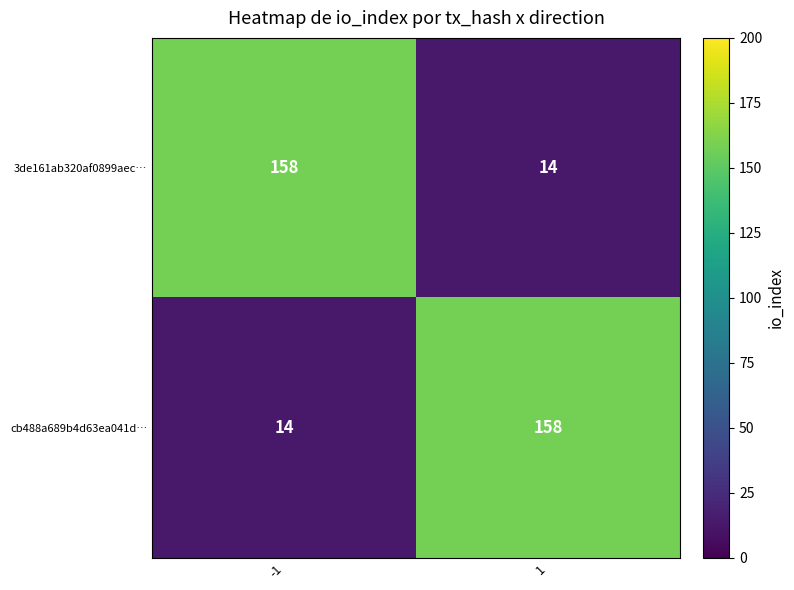

Reading left to right, extract all data points from this chart.

3de161ab320af0899aec…: -1=158	1=14
cb488a689b4d63ea041d…: -1=14	1=158